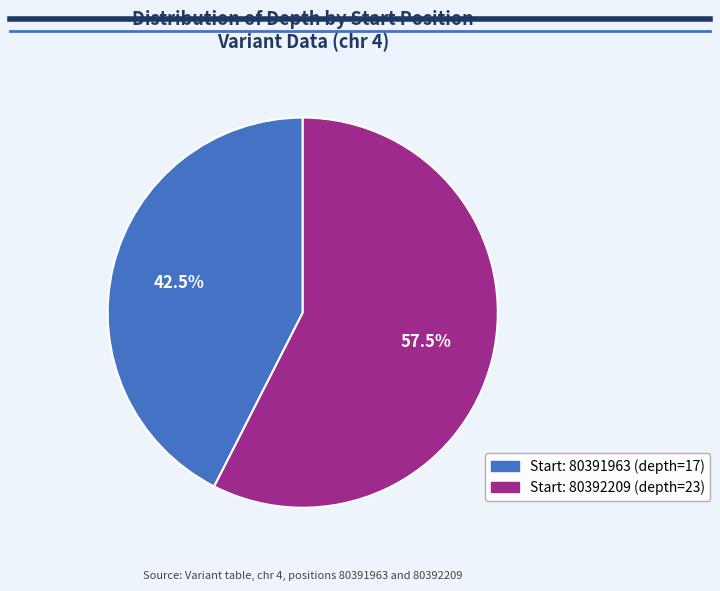

What is the smallest slice in the pie chart?

80391963